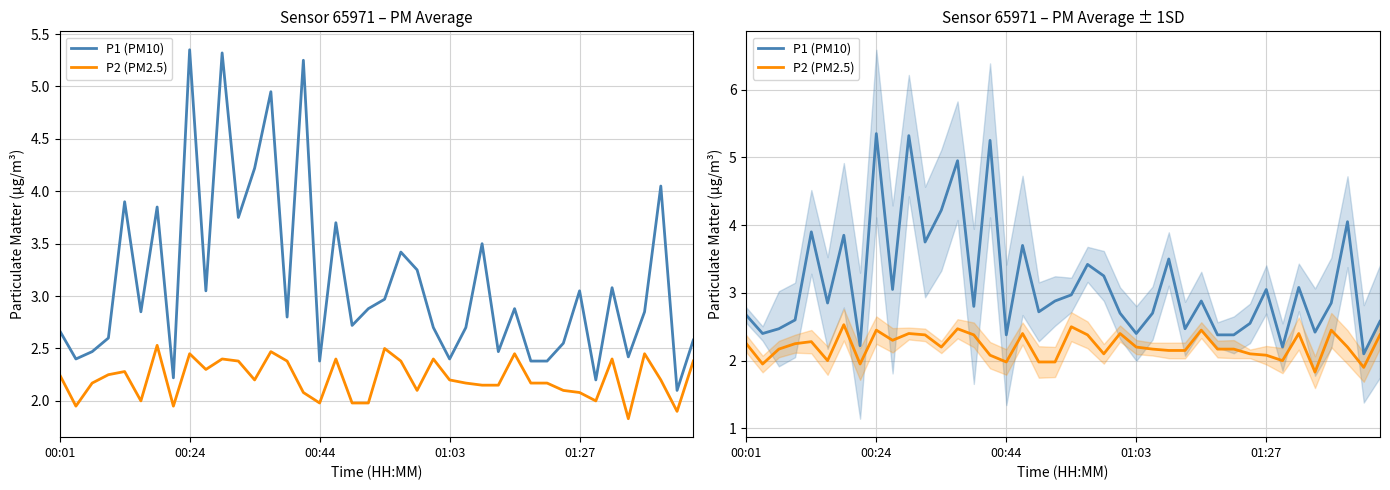

The P1 (PM10) series shows 1.6 at 34. True or false?

False